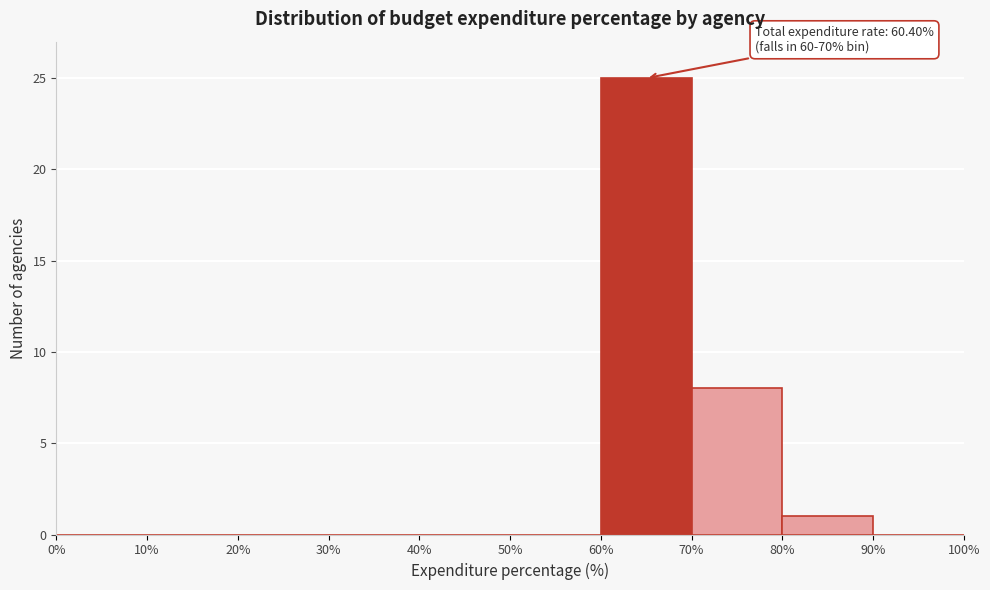

Over which range of the x-axis is the bar tallest?

60% to 70%